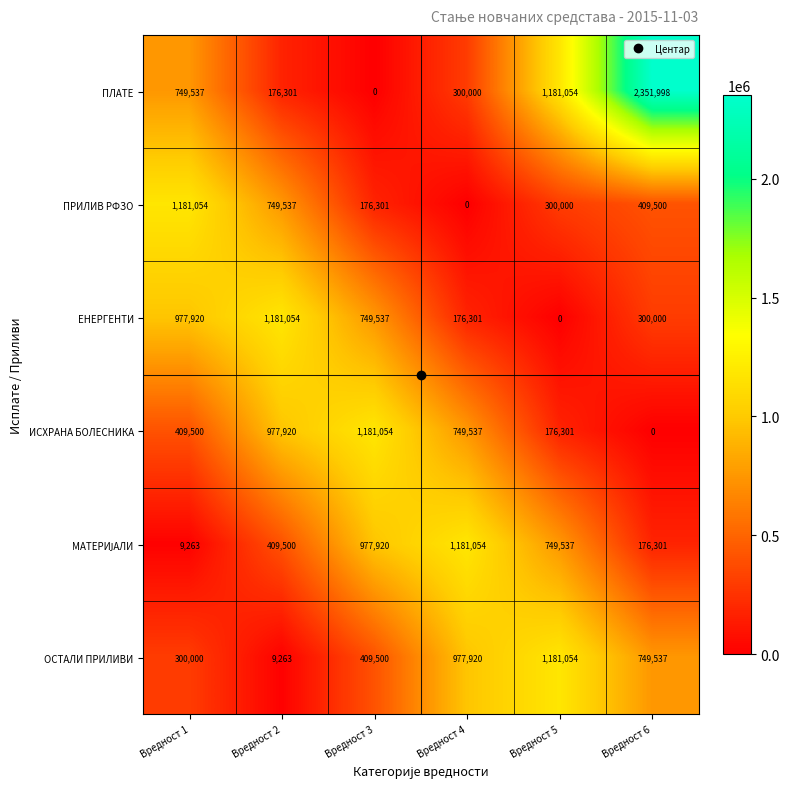

The ЕНЕРГЕНТИ series shows 176301 at Вредност 4. True or false?

True